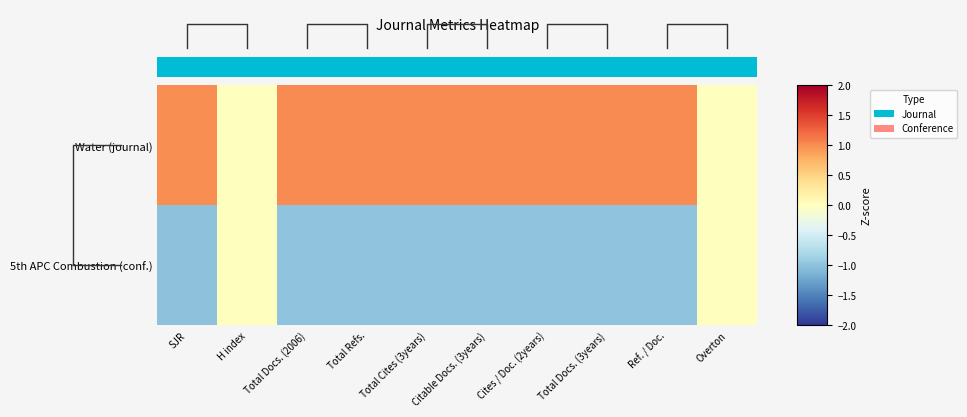

At Cites / Doc. (2years), list the series in order from smallest to largest.

5th APC Combustion (conf.), Water (journal)